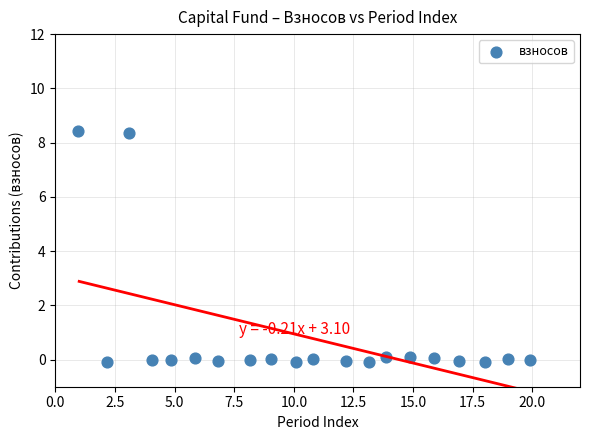

What is the range of Y values (max minus min)?

8.5